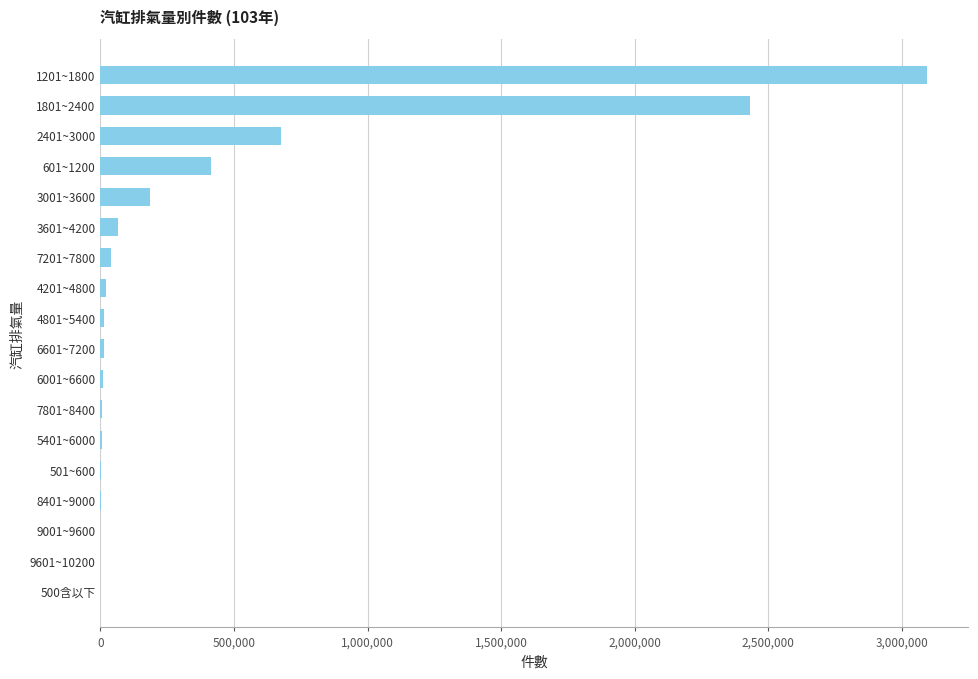

What is the greatest value displayed?

3093664